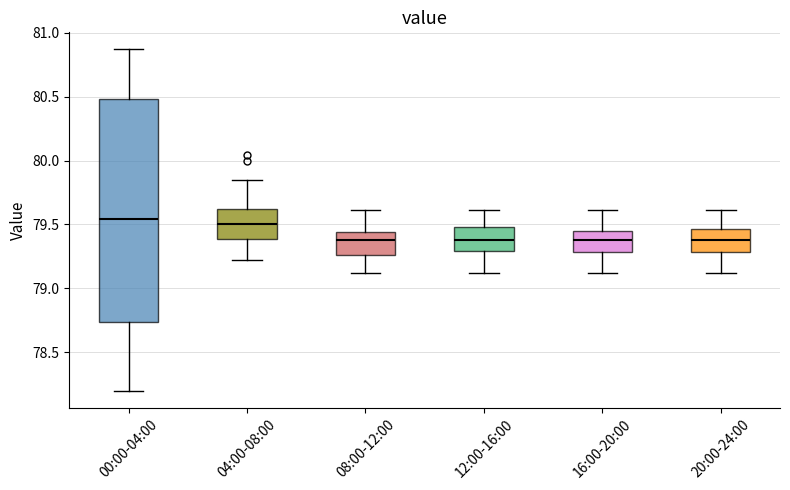

Reading left to right, transcribe this box plot: for each box, give where its median line is, the range the box spans, and where its two whiskers end, as read against the y-axis. The values are not printed on the chart, so give them approximately, as read against the axis.

00:00-04:00: median 79.55, box 78.75 to 80.50, whiskers 78.20 to 80.85
04:00-08:00: median 79.50, box 79.40 to 79.65, whiskers 79.20 to 79.85
08:00-12:00: median 79.40, box 79.25 to 79.45, whiskers 79.10 to 79.60
12:00-16:00: median 79.40, box 79.30 to 79.50, whiskers 79.10 to 79.60
16:00-20:00: median 79.40, box 79.30 to 79.45, whiskers 79.10 to 79.60
20:00-24:00: median 79.40, box 79.30 to 79.45, whiskers 79.10 to 79.60